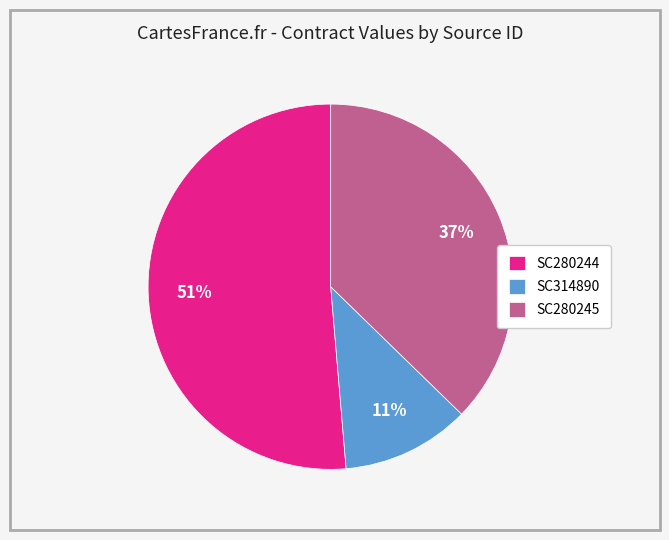

To the nearest percent, what is the difference between the largest and smallest slice percentages?

40%